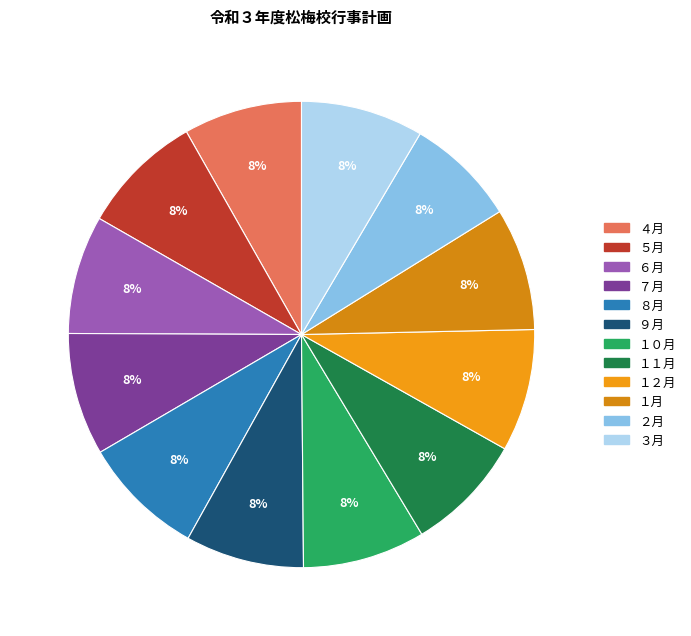

To the nearest percent, what percentage of the pie is ６月?

8%